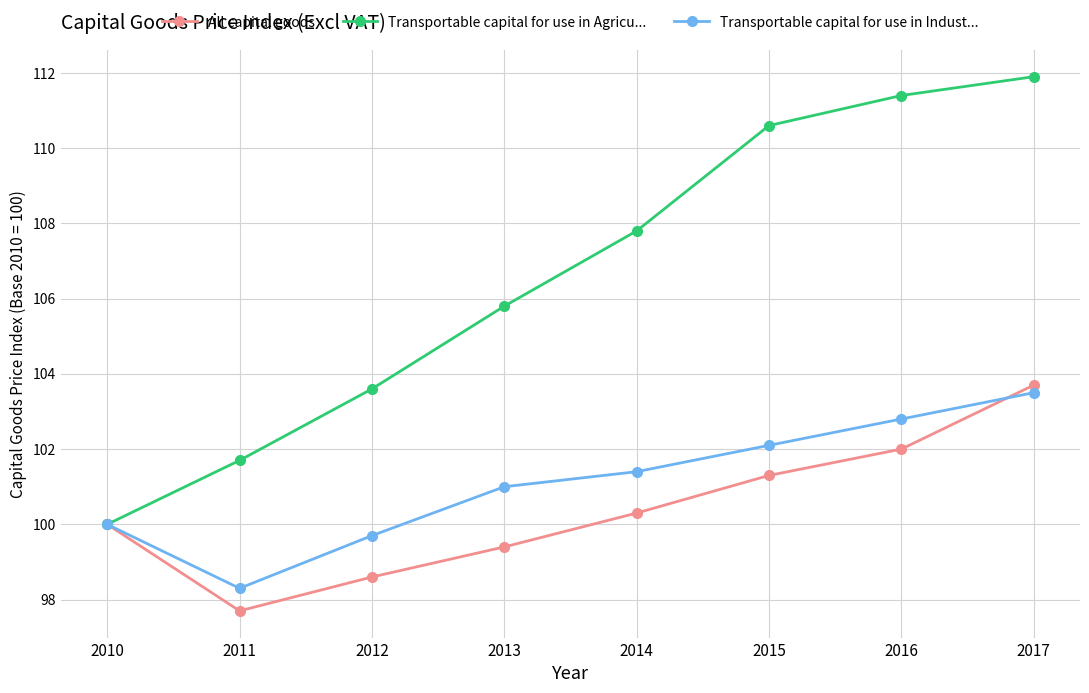

How many series are shown in this chart?

3